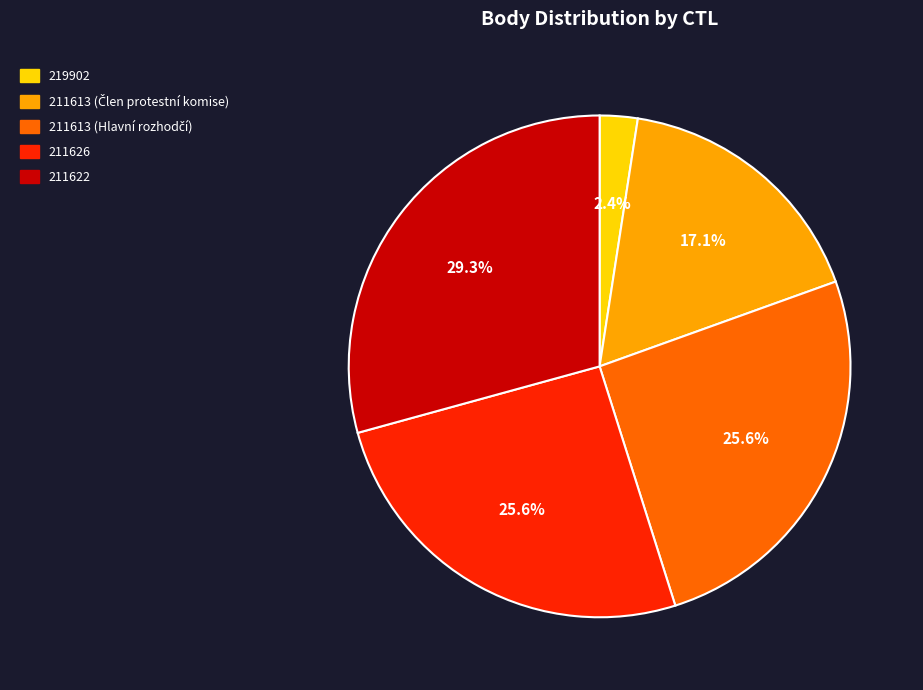

Which slice is the largest?

211622